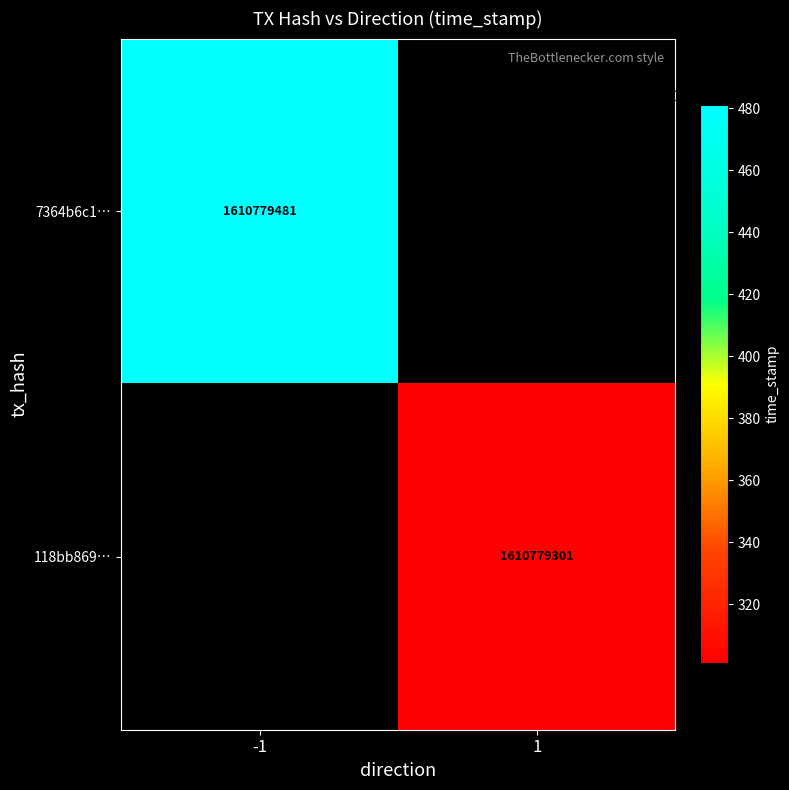

Reading right to left, transcribe all the data shown in this chart.

7364b6c1026aeec97ca2a3ed1495d7e9746272c: time_stamp=1610779481	direction=-1
118bb869671516690e197d4380d0a615833eee9: time_stamp=1610779301	direction=1